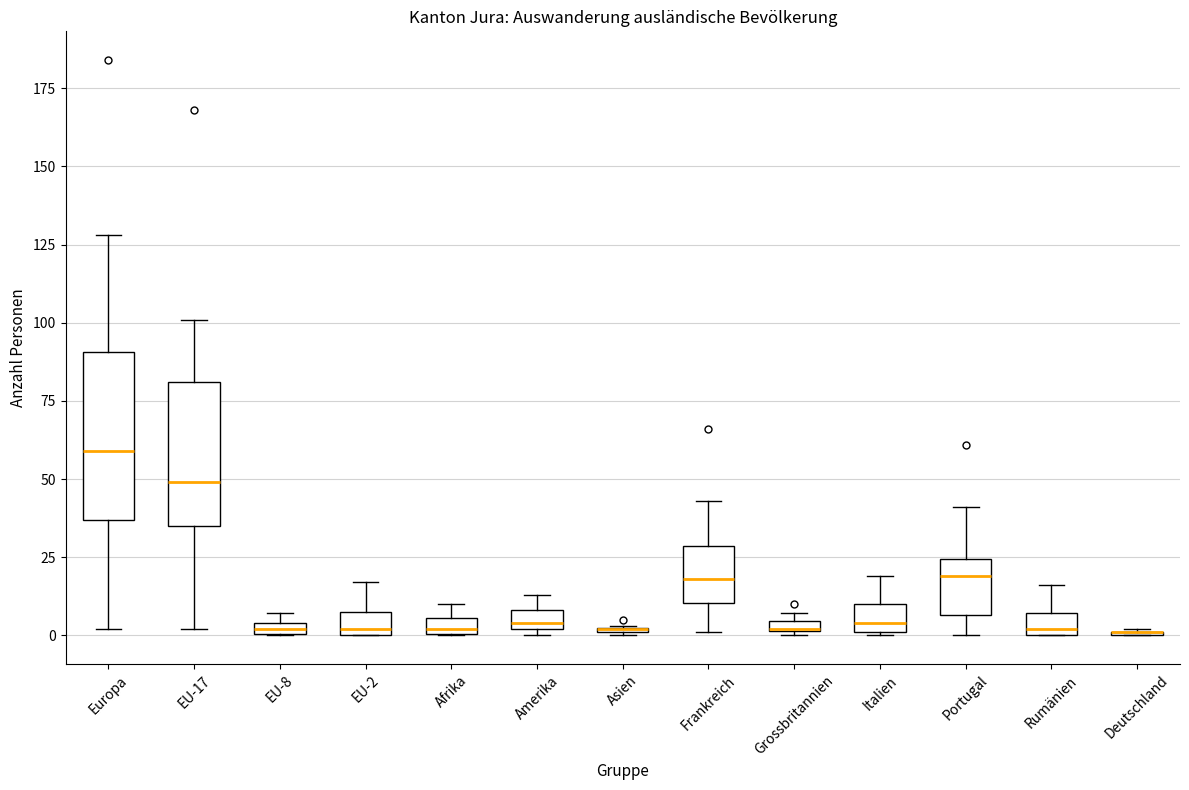

Comparing the boxes themselves (not the whiskers), which one is the tallest?

Europa